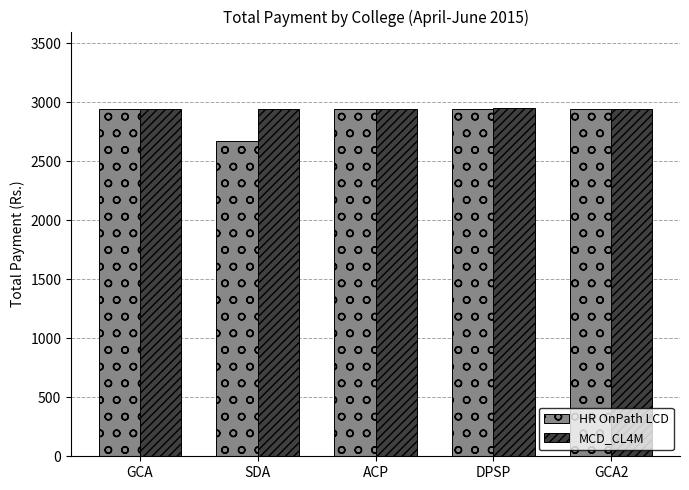

True or false: HR OnPath LCD has a value of 2940 at ACP.

True